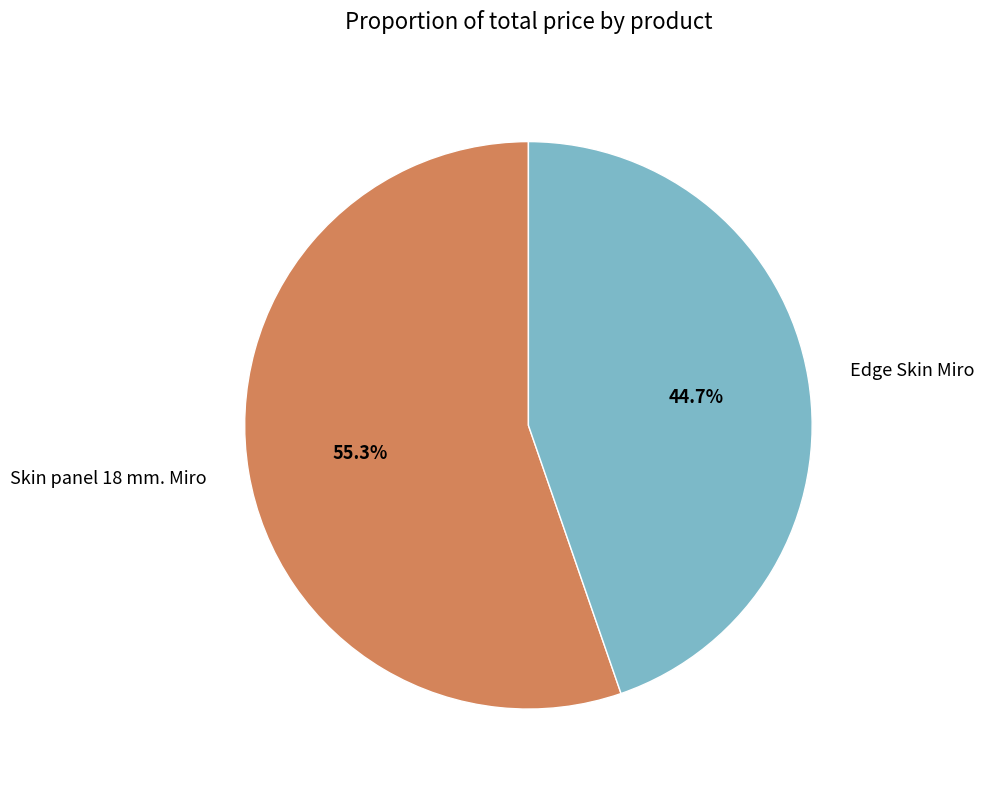

Combined, do Edge Skin Miro and Skin panel 18 mm. Miro account for over 50%?

Yes